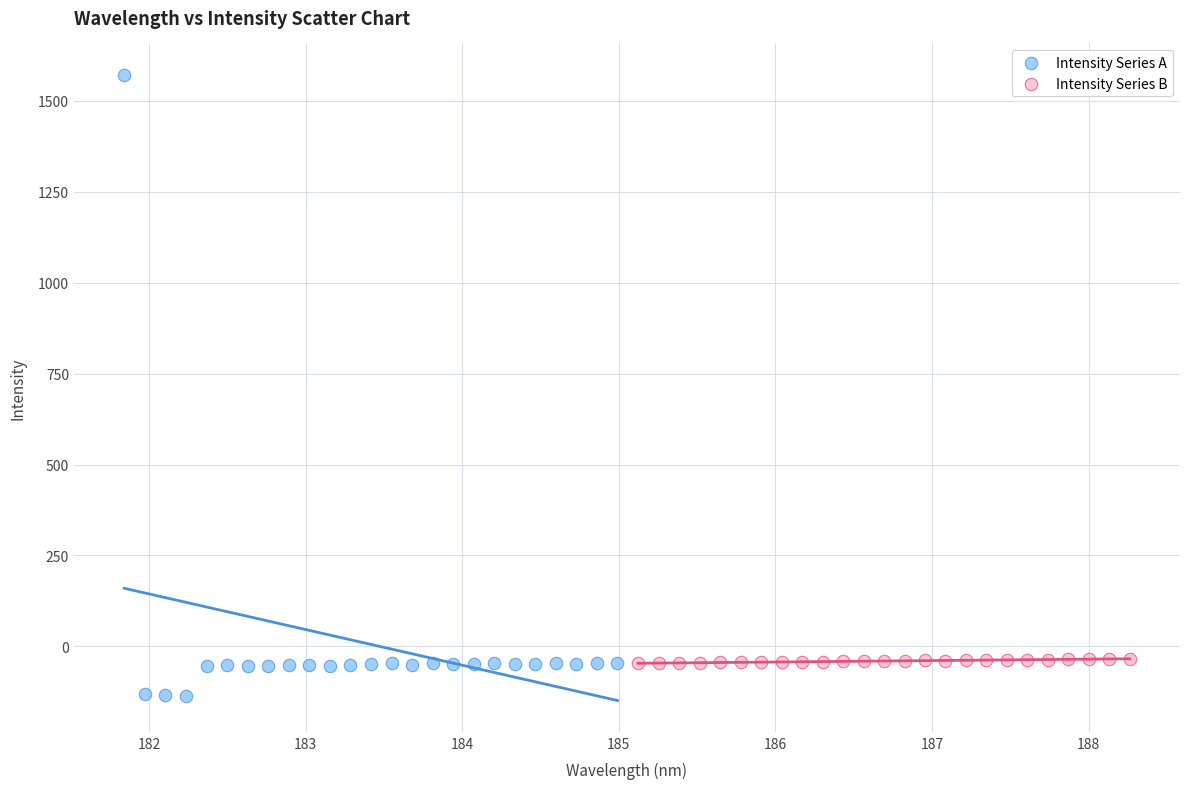

Which series contains the lowest Y value?

Intensity Series A